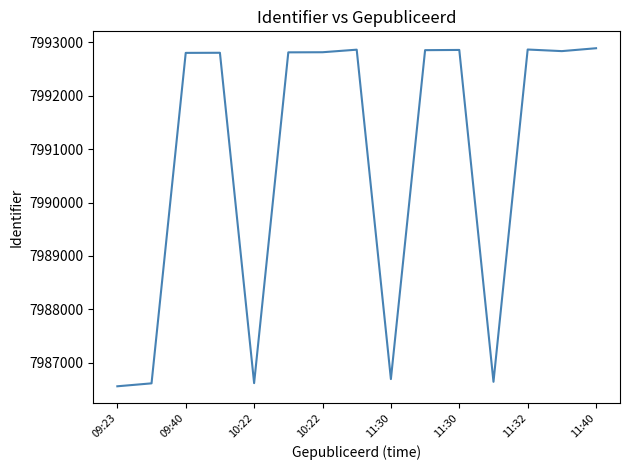

Does the chart have visible grid lines?

No